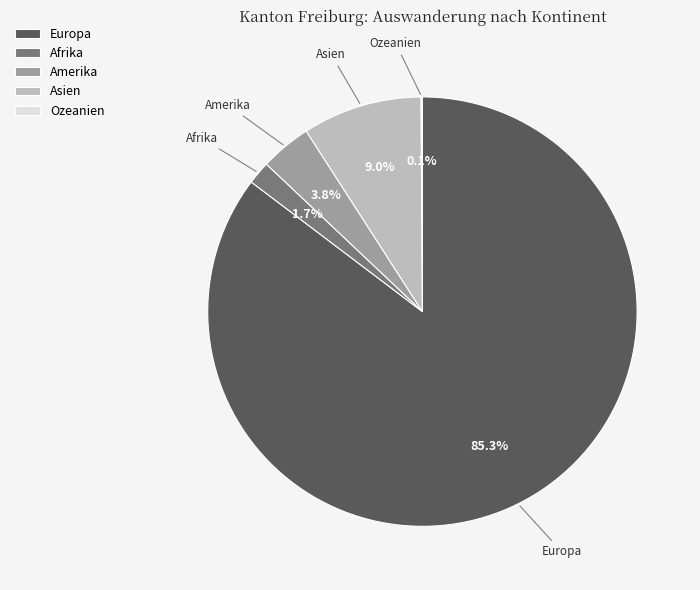

Between Afrika and Europa, which is larger?

Europa